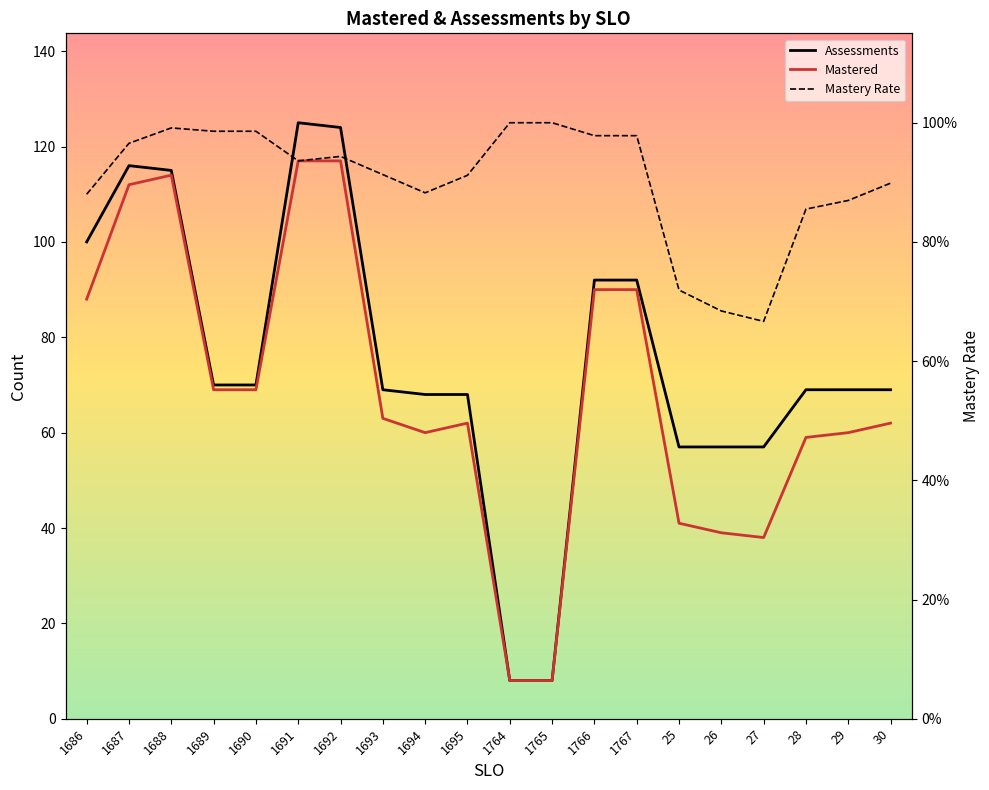

What is the difference between the maximum and minimum values in the Mastered series?

109